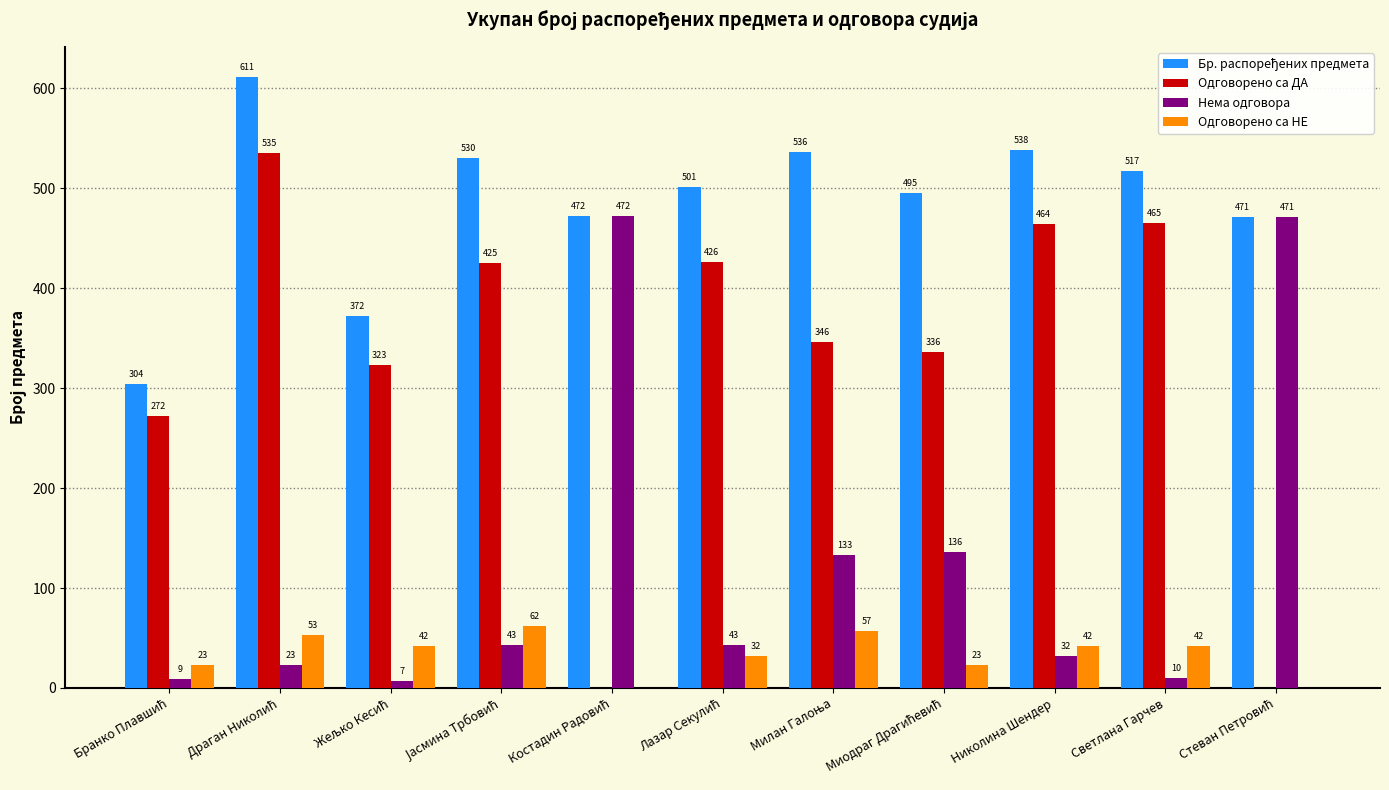

Which series has the widest spread of values?

Одговорено са ДА